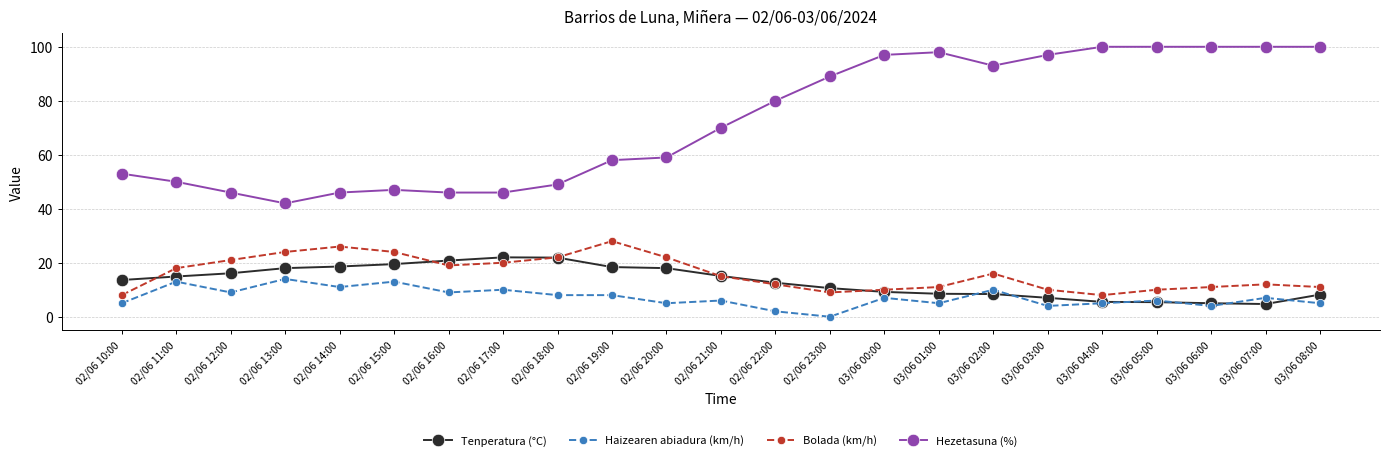

How many values in the Haizearen abiadura (km/h) series are below 7?

11